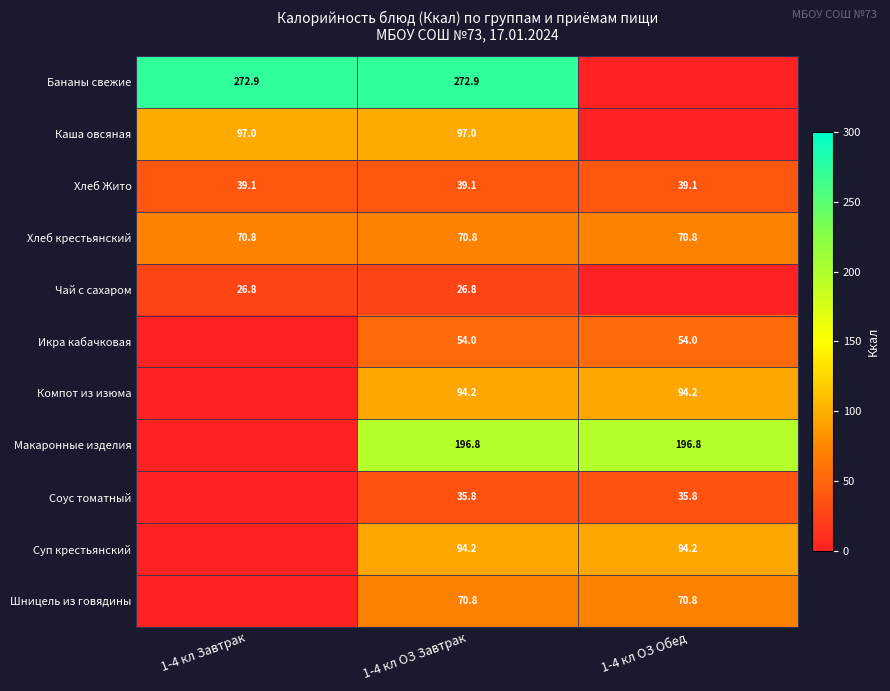

What is the difference between the highest and lowest values at 1-4 кл ОЗ Завтрак?

246.1